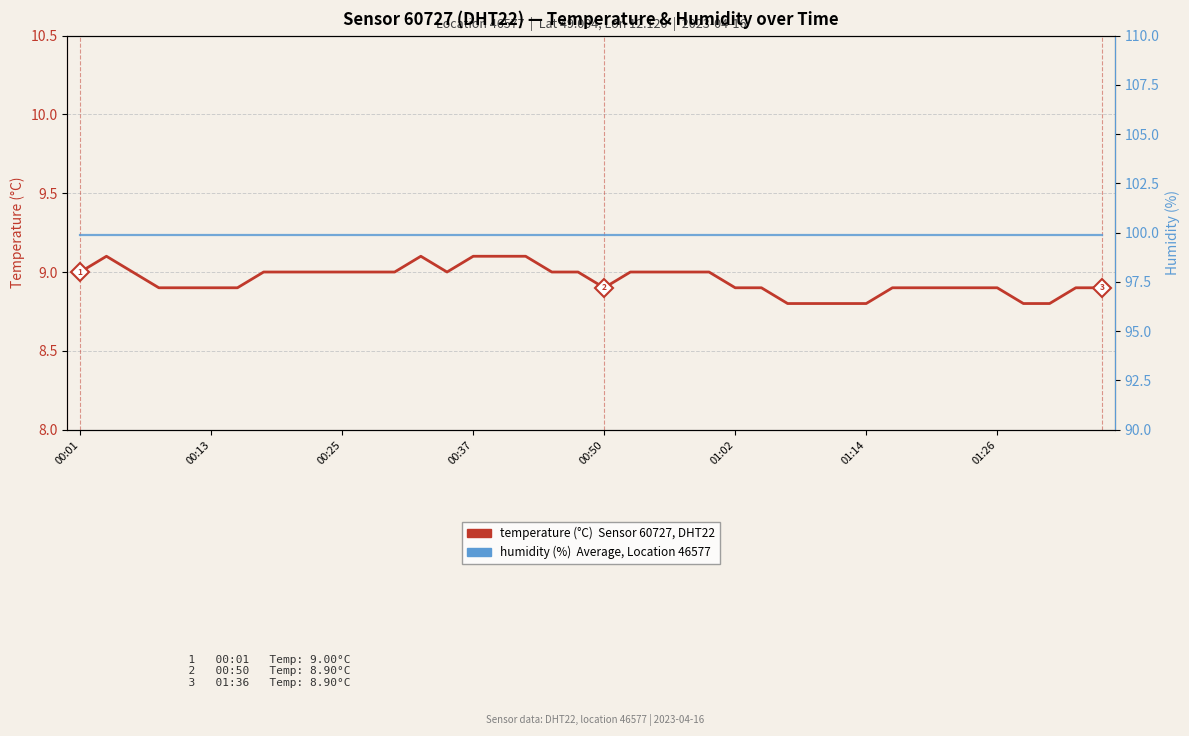

How many data points in temperature are above 9?

5